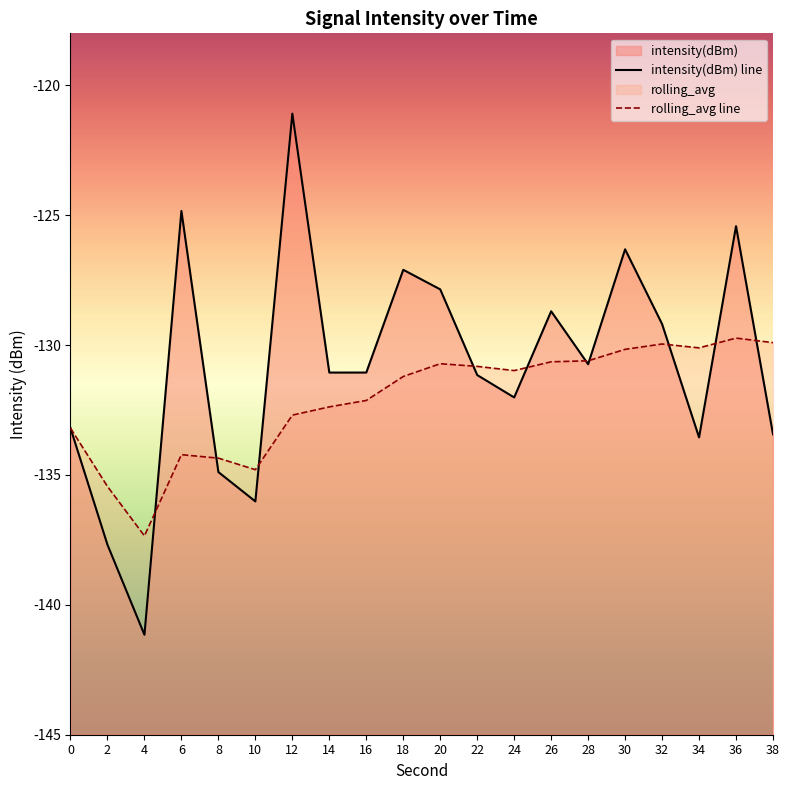

How many lines are shown in the chart?

2